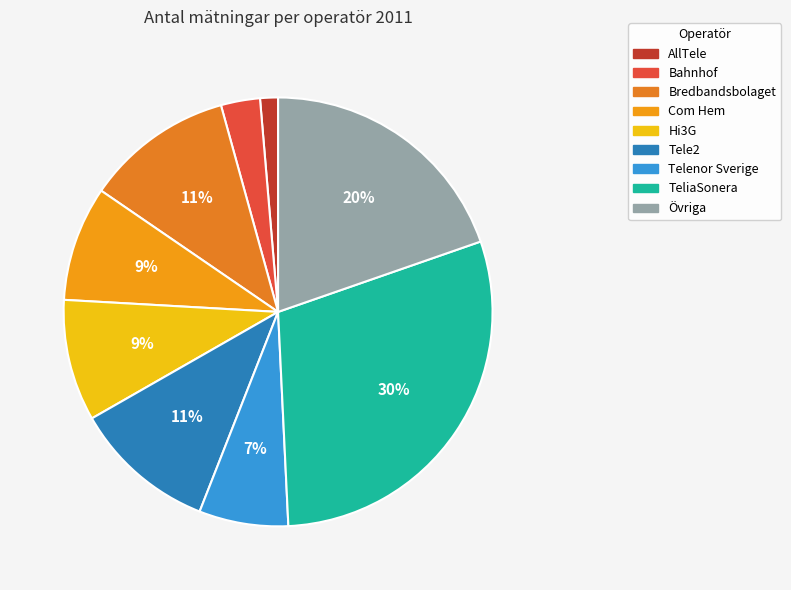

What percentage is the Telenor Sverige slice, to the nearest percent?

7%